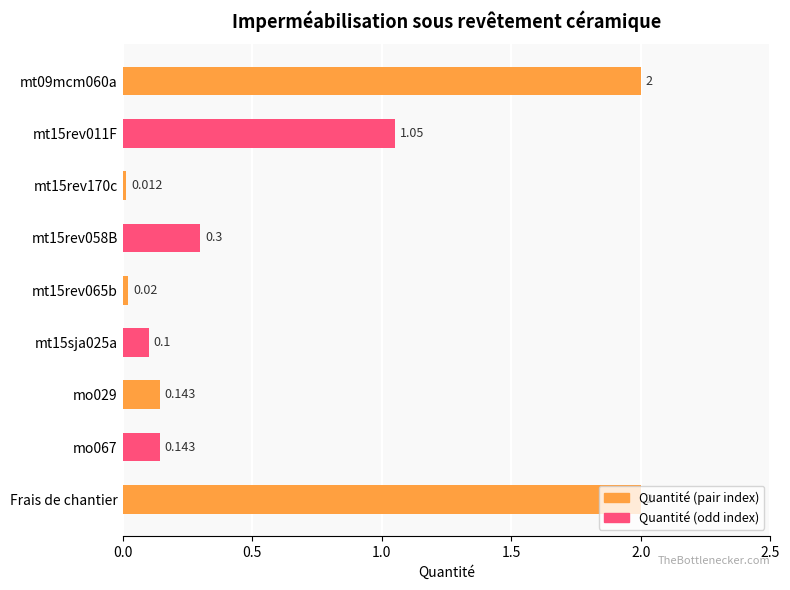

How many data points does each series have?

9